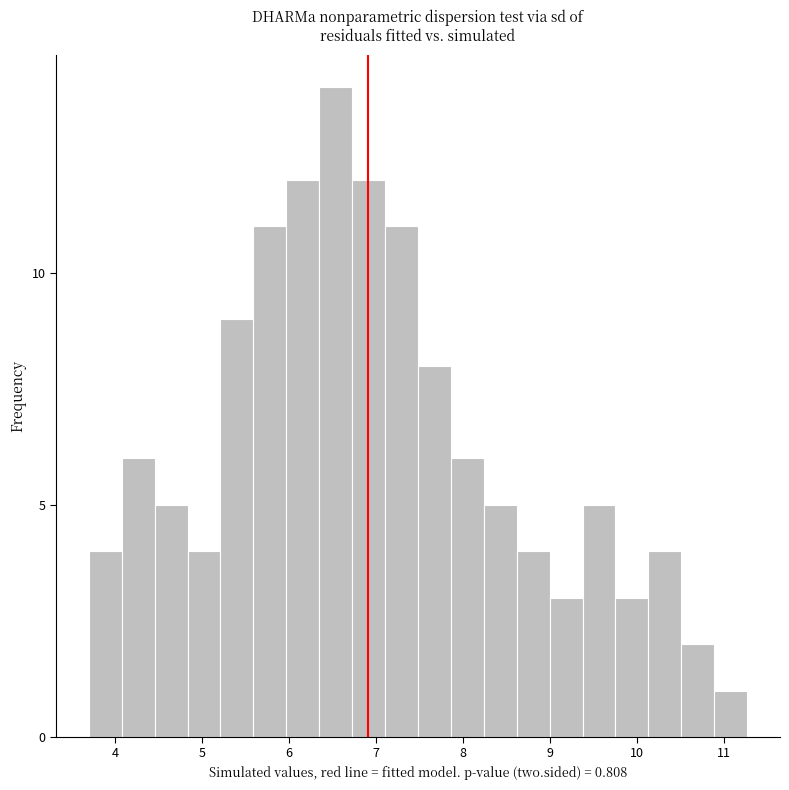

Around what value on the x-axis is the tallest bar? Give the approximate position of its centre, as read against the axis.

6.5